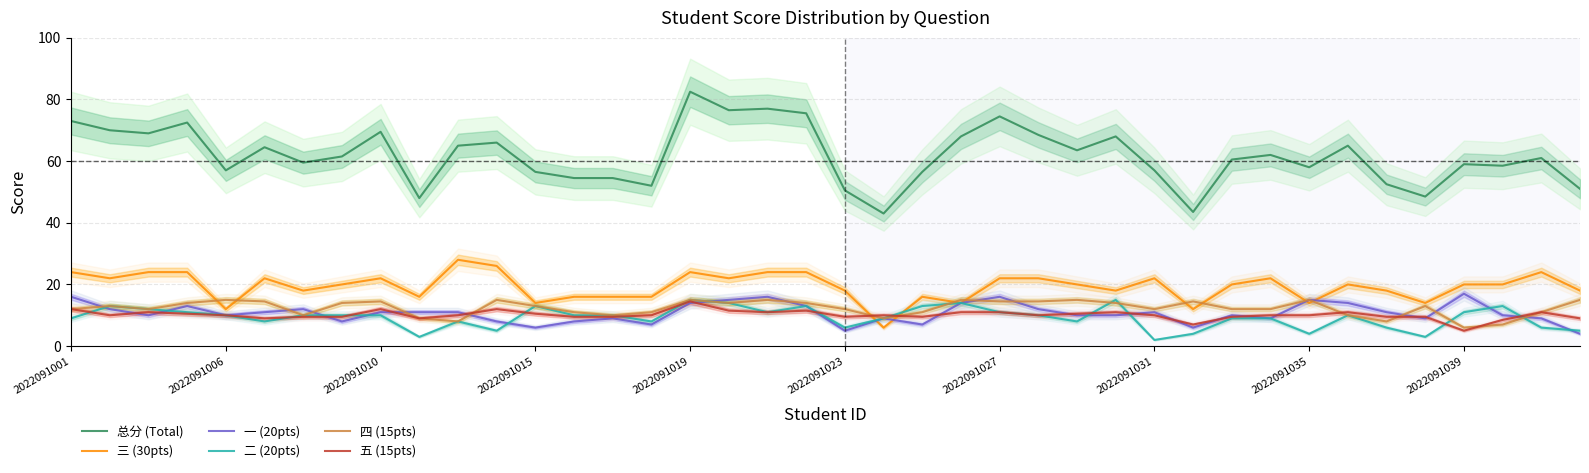

At which label does 五 (15pts) first exceed 10?

2022091001